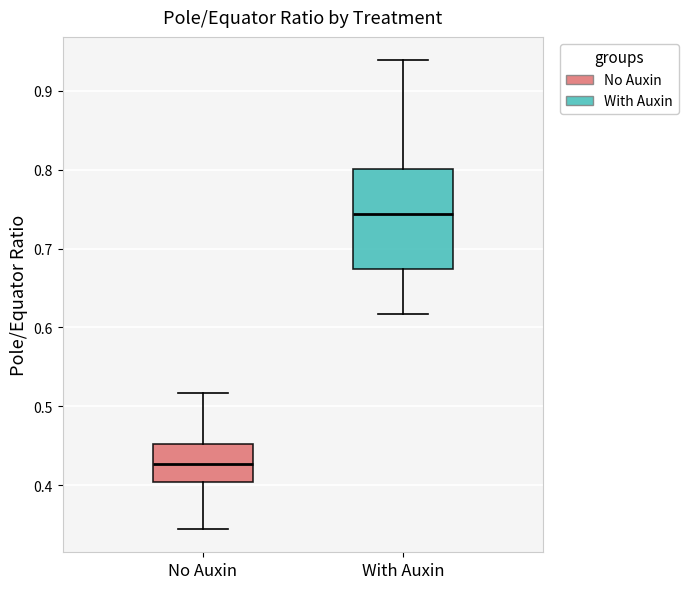

Reading left to right, transcribe this box plot: for each box, give where its median line is, the range the box spans, and where its two whiskers end, as read against the y-axis. The values are not printed on the chart, so give them approximately, as read against the axis.

No Auxin: median 0.43, box 0.40 to 0.45, whiskers 0.34 to 0.52
With Auxin: median 0.74, box 0.67 to 0.80, whiskers 0.62 to 0.94